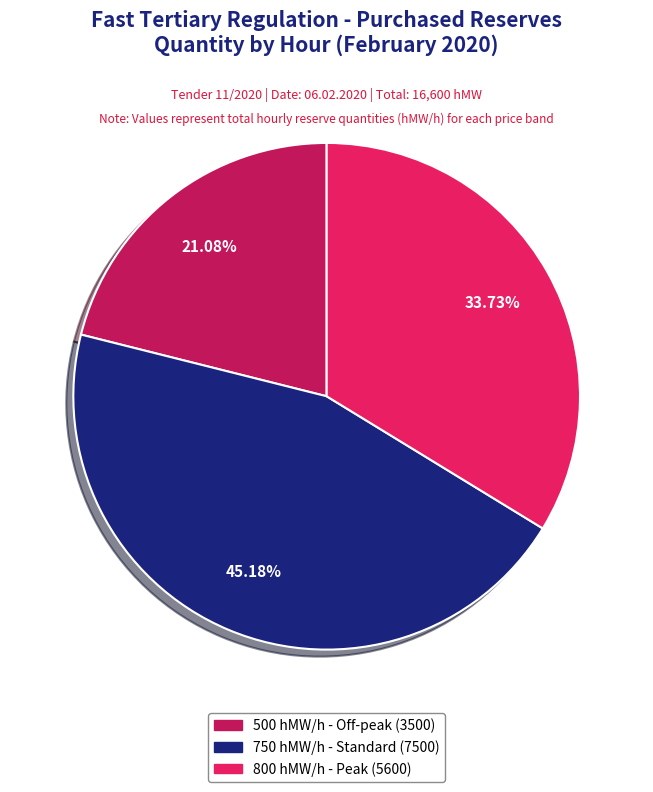

Is there any slice that represents more than half of the pie?

No